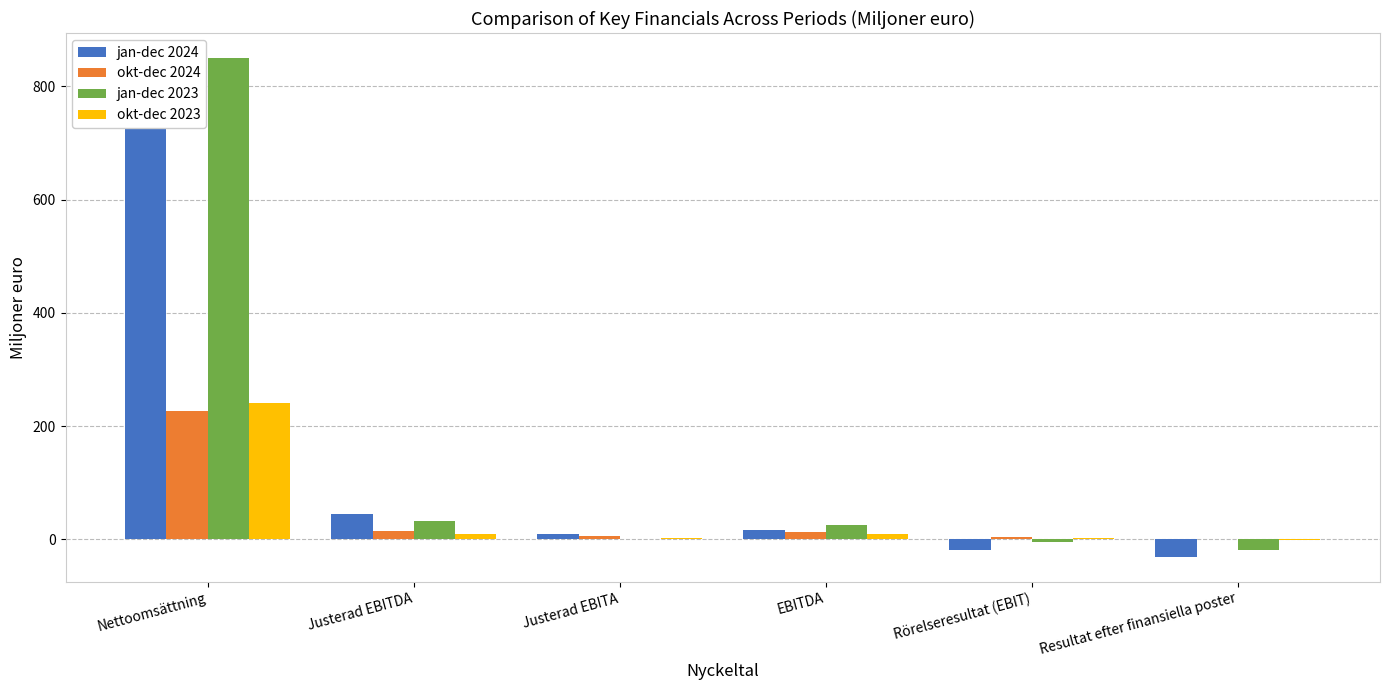

The okt-dec 2023 series shows -0.8 at Resultat efter finansiella poster. True or false?

True